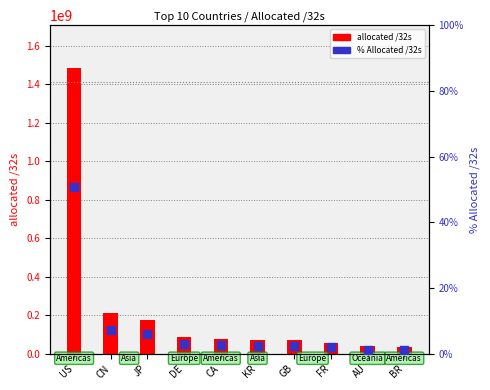

What are all the series names shown in the legend?

allocated /32s, % Allocated /32s